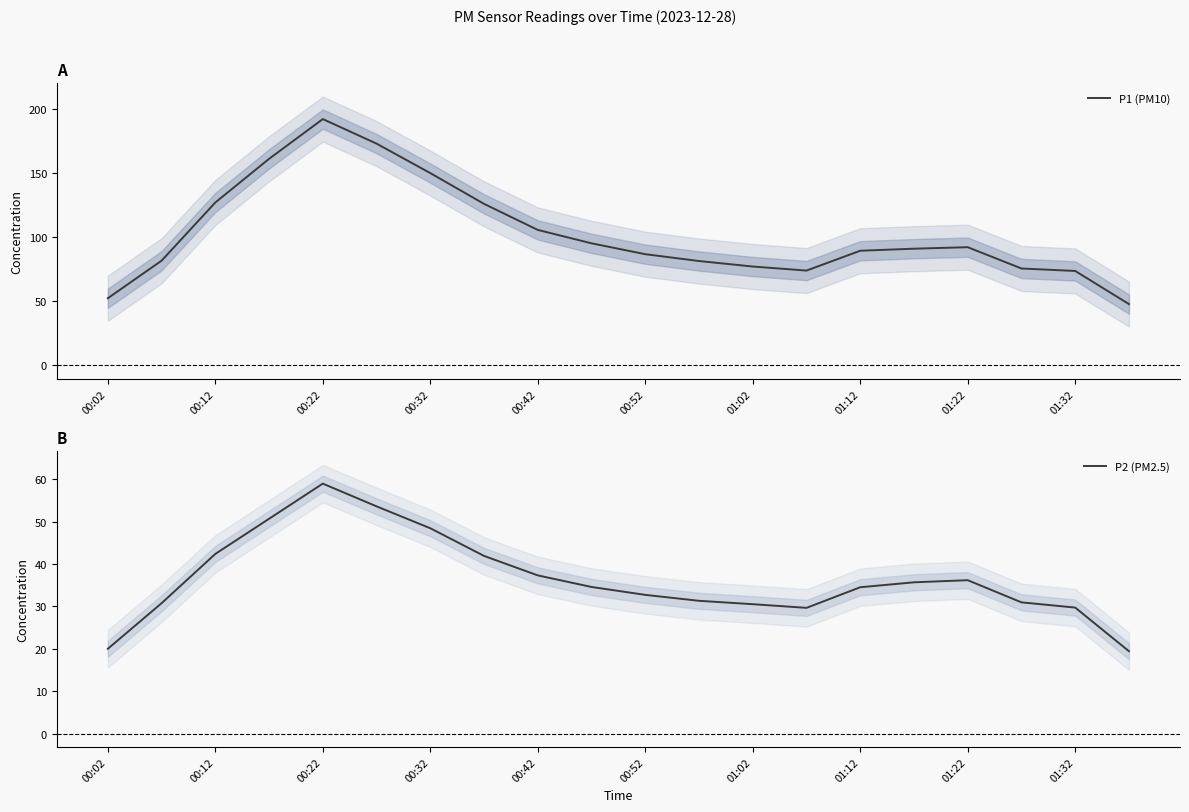

What is the lowest value of the P1 (PM10) series?

47.7